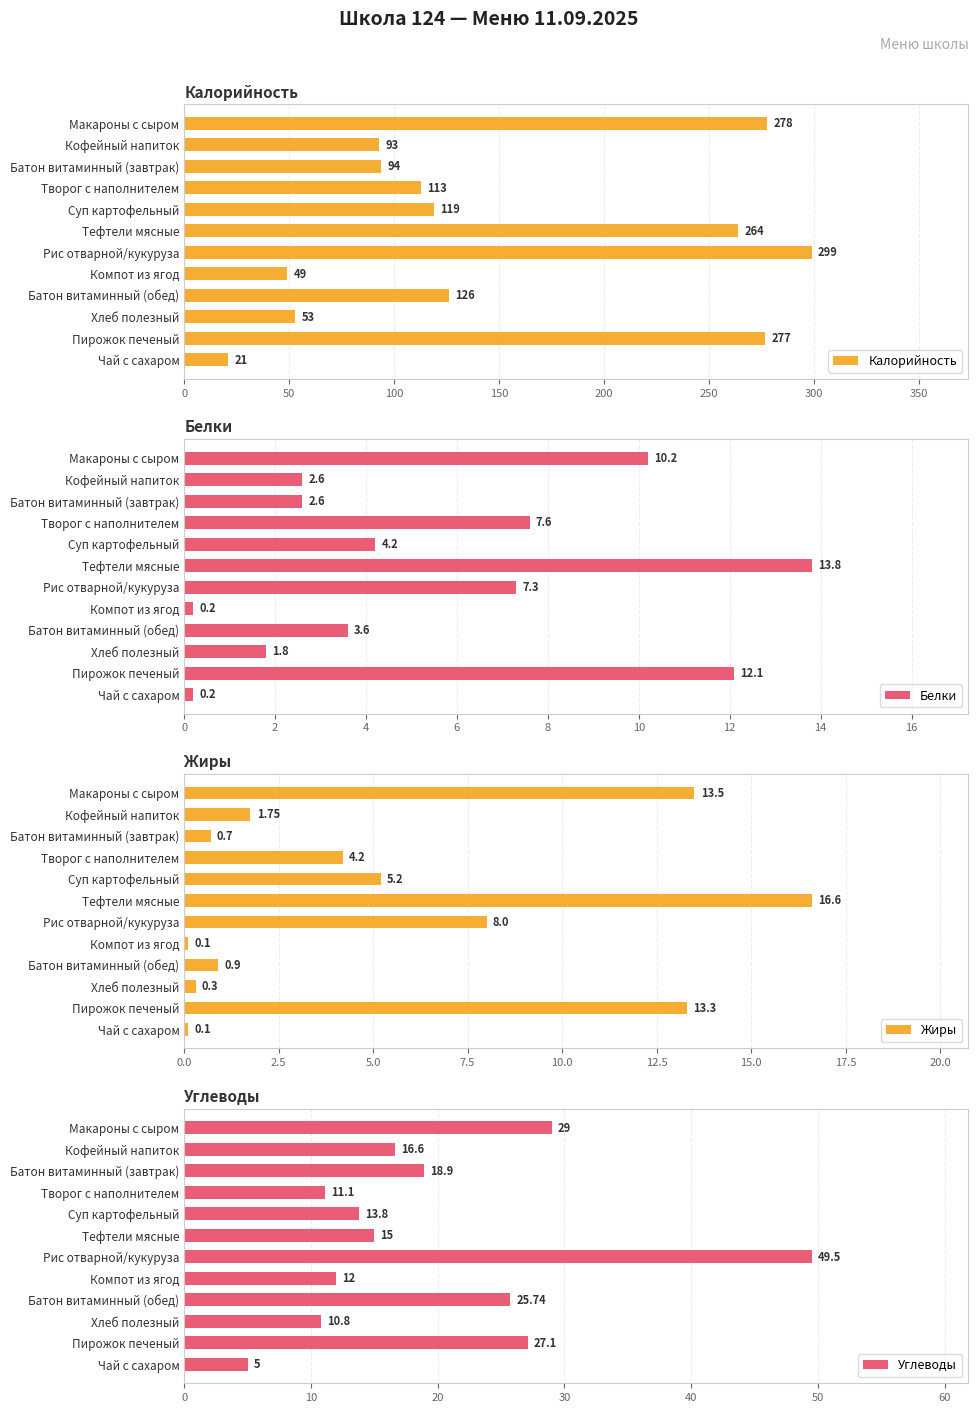

What is the value of the Жиры bar at the 12th from the left?

0.1